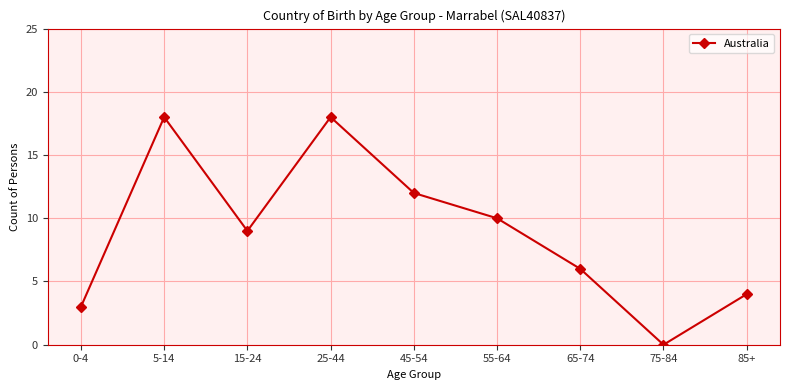

What is the sum of the values at 15-24 and 25-44?

27